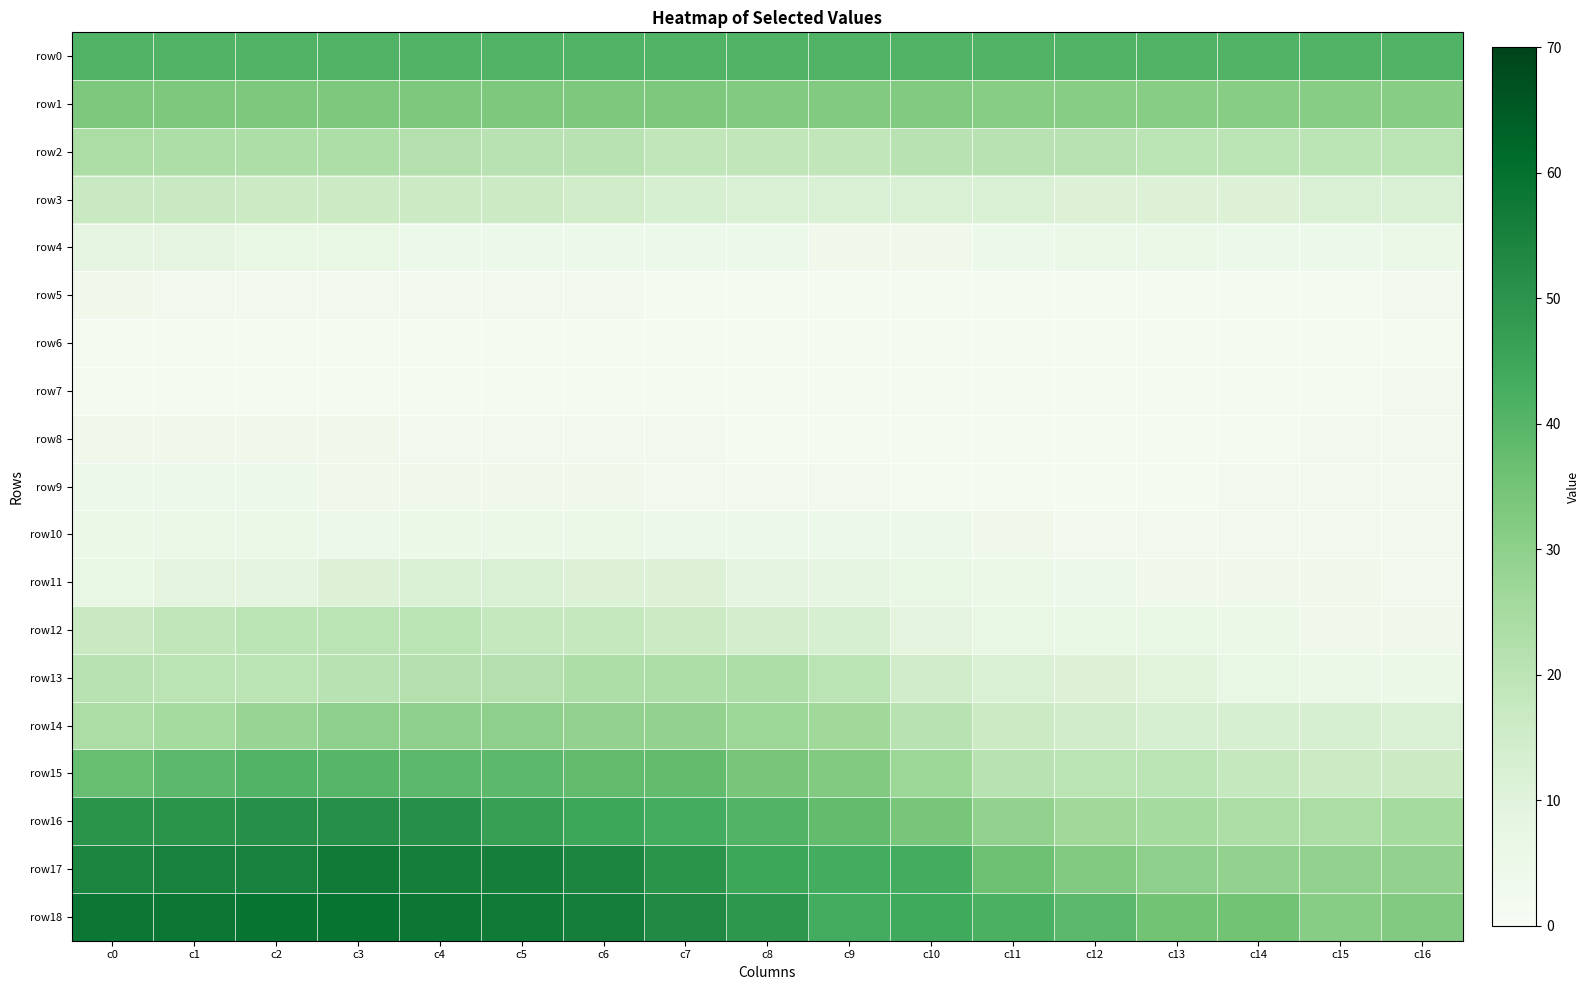

How many series are shown in this chart?

19